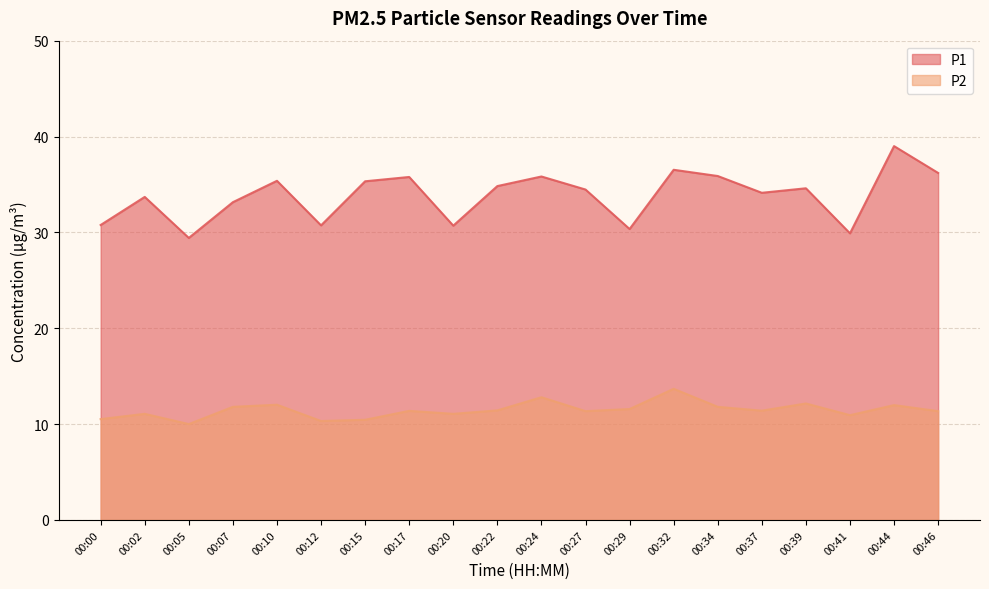

Reading left to right, what are all the values shown in this chart?

P1: 30.8	33.7	29.4	33.1	35.4	30.7	35.3	35.8	30.7	34.8	35.8	34.5	30.4	36.5	35.9	34.1	34.6	29.9	39.0	36.2
P2: 10.5	11.1	10.0	11.8	12.0	10.3	10.4	11.4	11.1	11.4	12.8	11.3	11.6	13.7	11.8	11.4	12.2	10.9	12.0	11.3